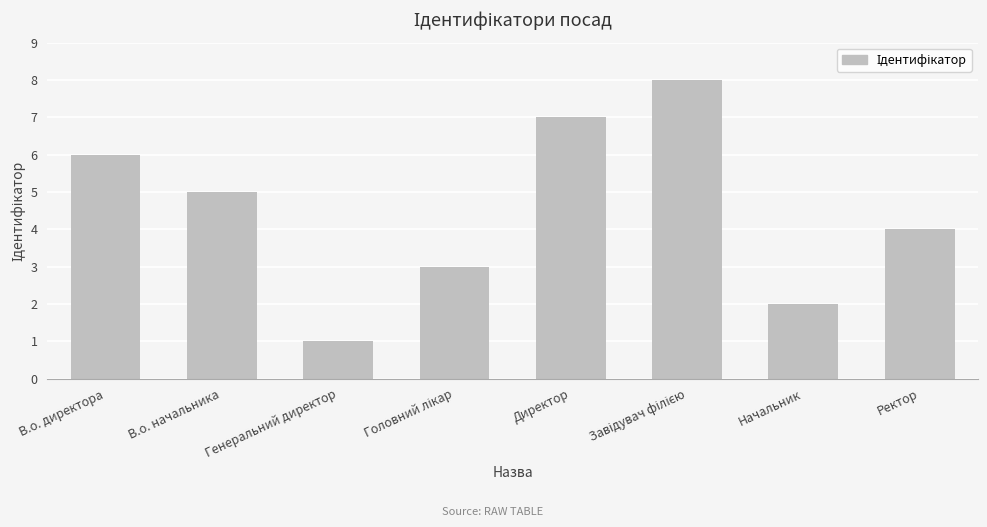

What is the greatest value displayed?

8